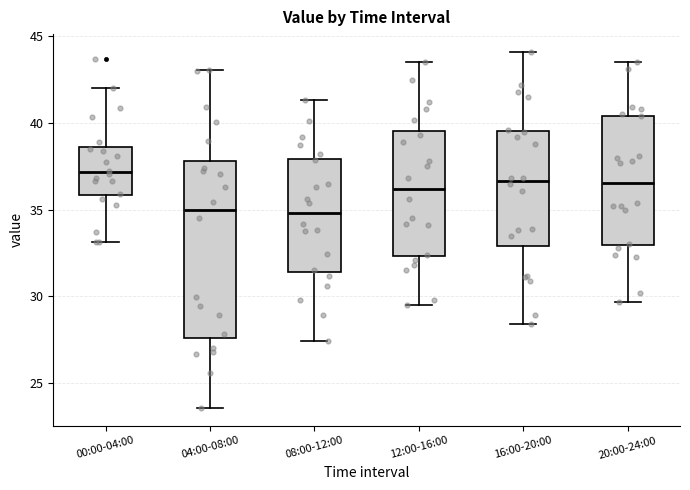

Where does the lower whisker of the box for 08:00-12:00 end on the y-axis? The values are not printed on the chart, so give them approximately, as read against the axis.

27.5